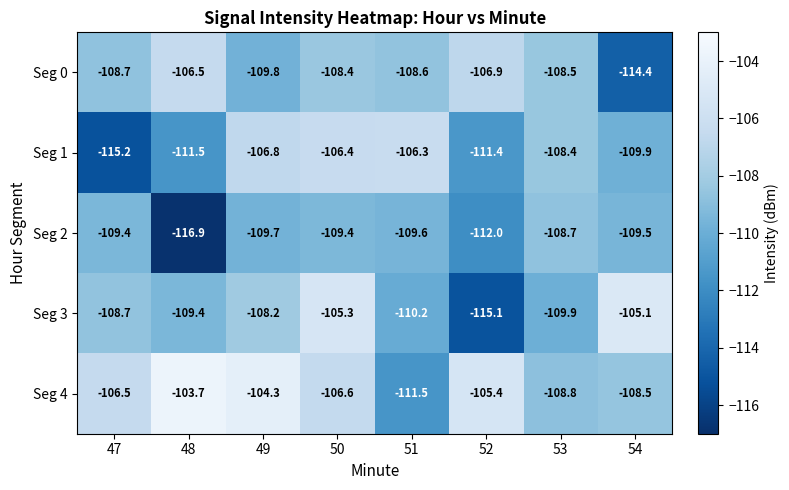

What is the total value across all series at 50?

-536.1